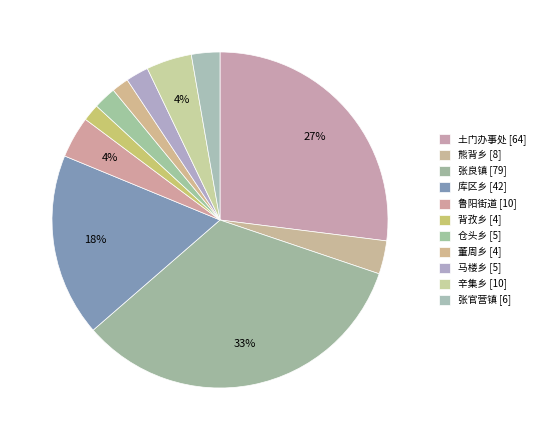

Which category has the smallest portion of the pie?

背孜乡